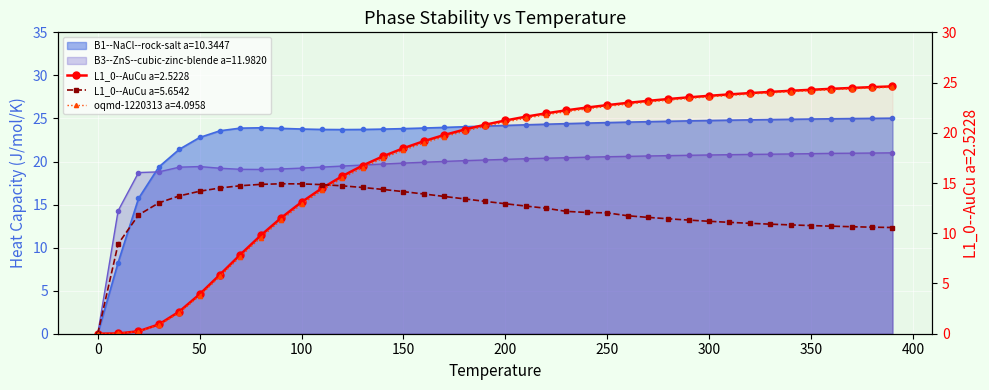

What is the sum of all L1_0--AuCu a=2.5228 values?

685.9